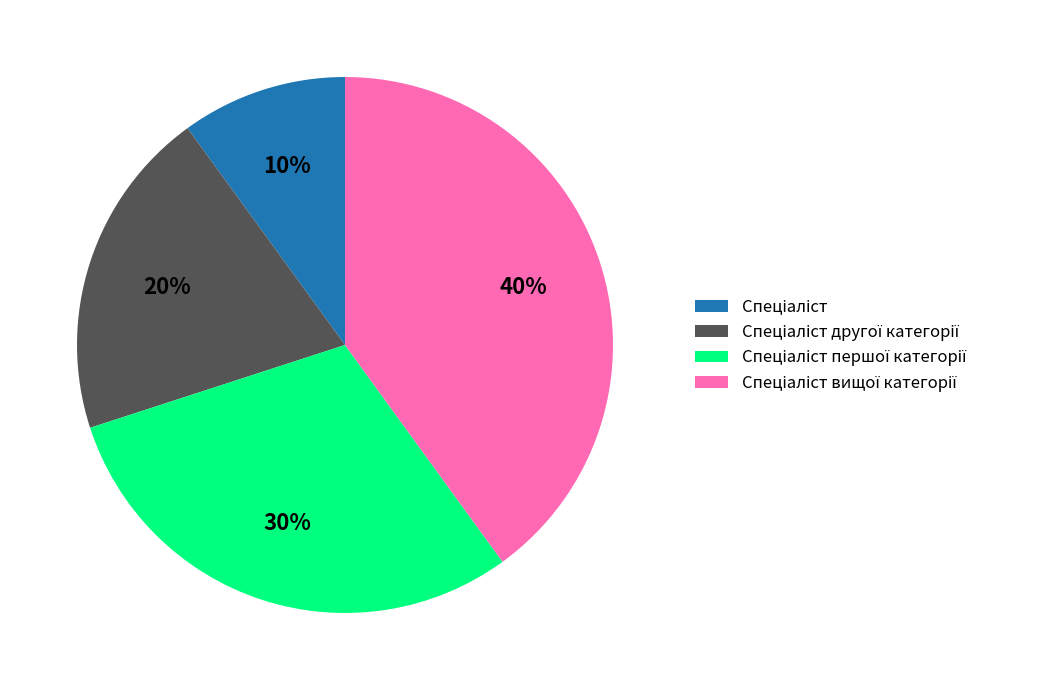

Is there a majority slice in this chart?

No